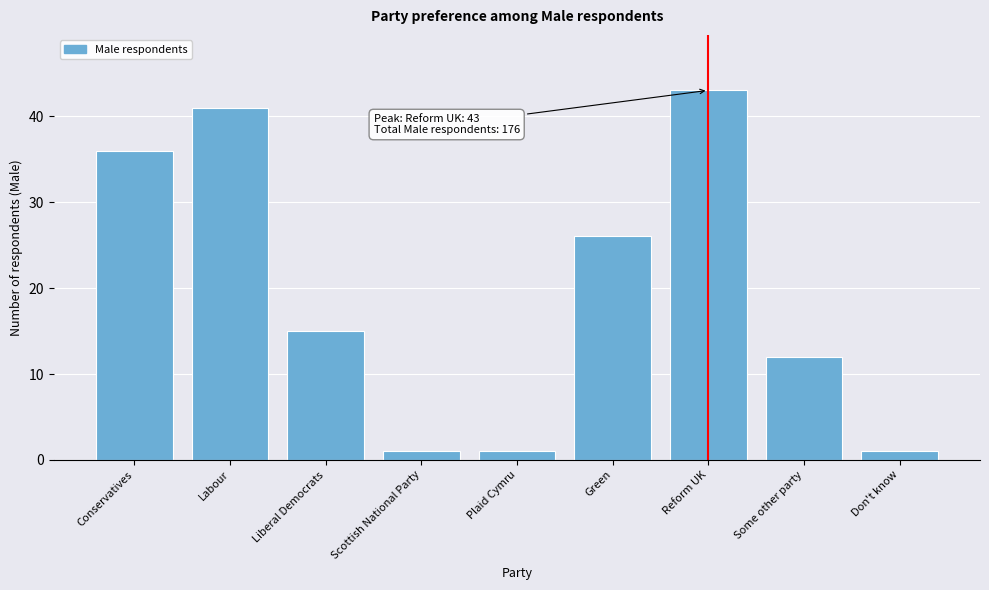

Reading right to left, list all the values displayed in this chart.

1	12	43	26	1	1	15	41	36